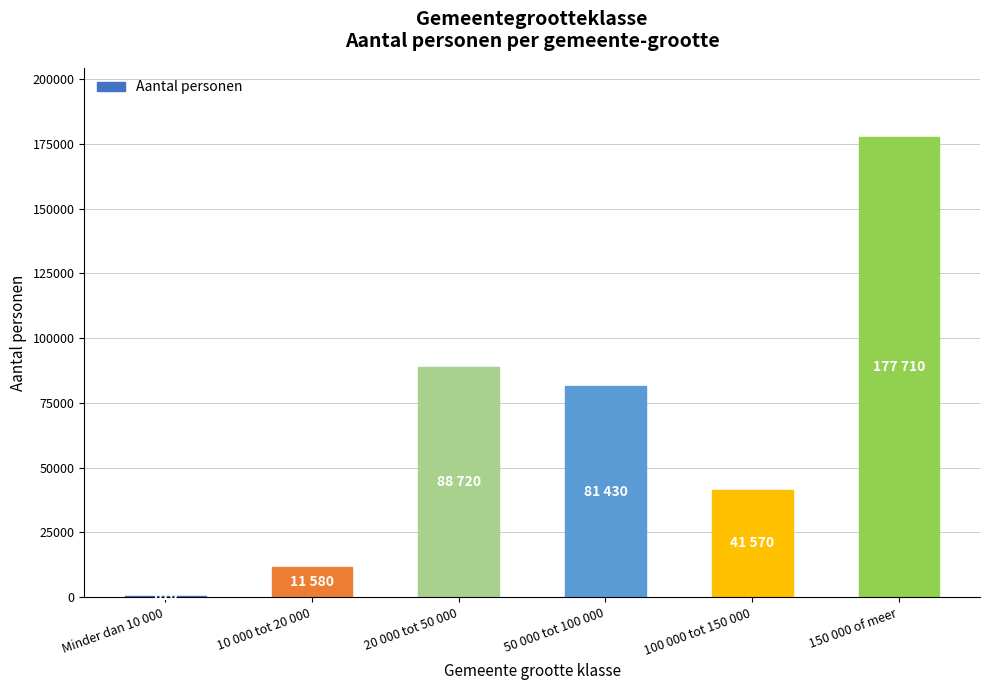

How many data points does each series have?

6